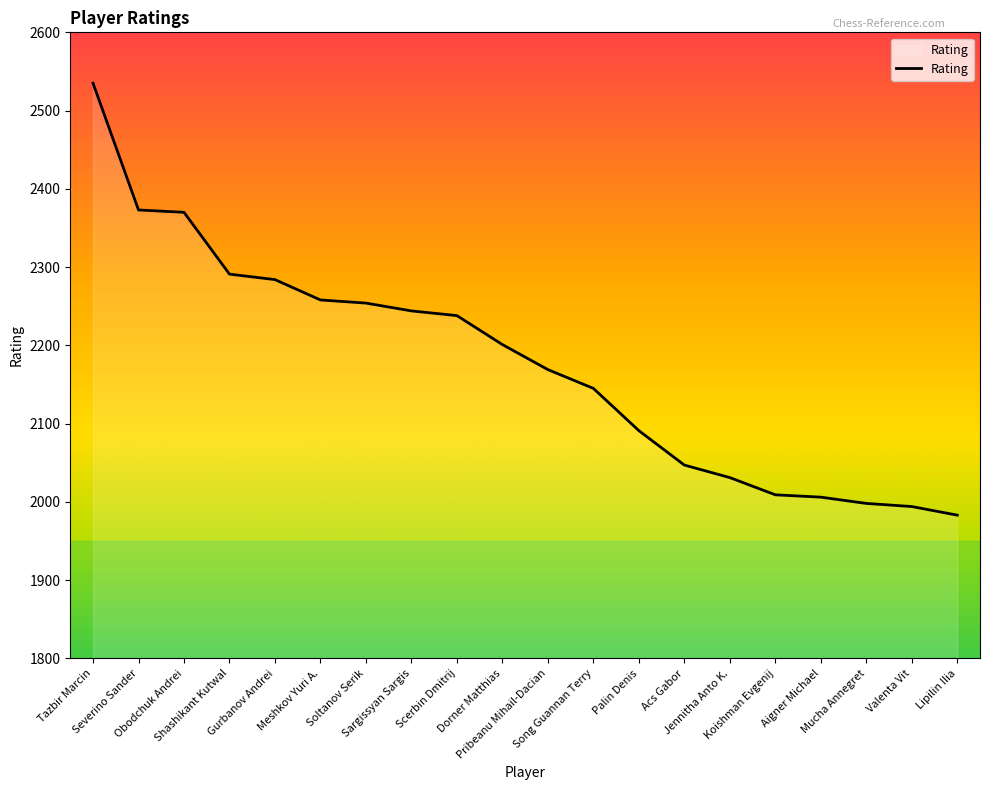

What is the difference between the maximum and minimum values?

552